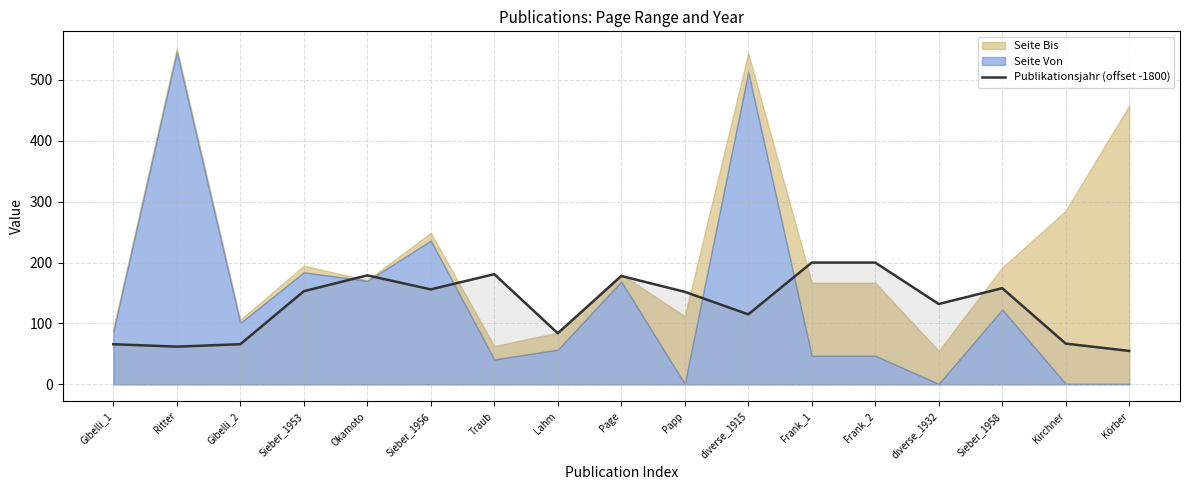

At which label does the data first exceed 152?

Sieber_1953